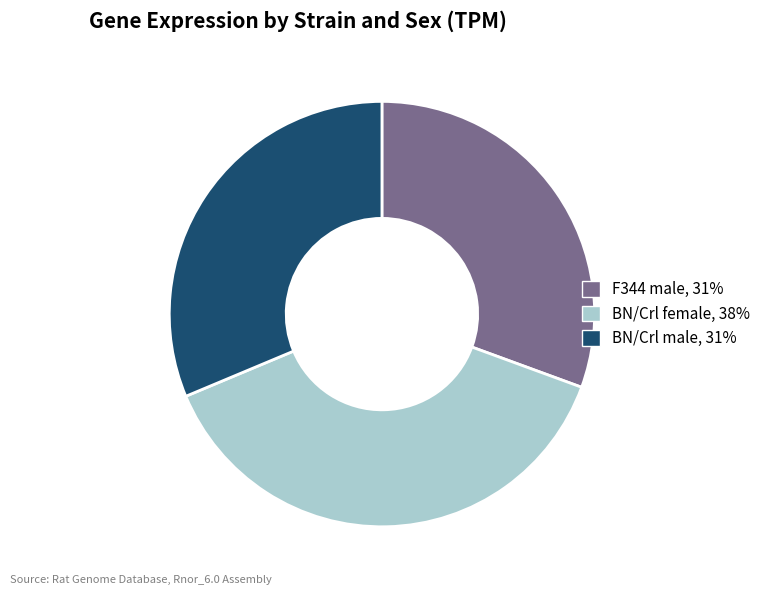

Combined, do BN/Crl female and F344 male account for over 50%?

Yes